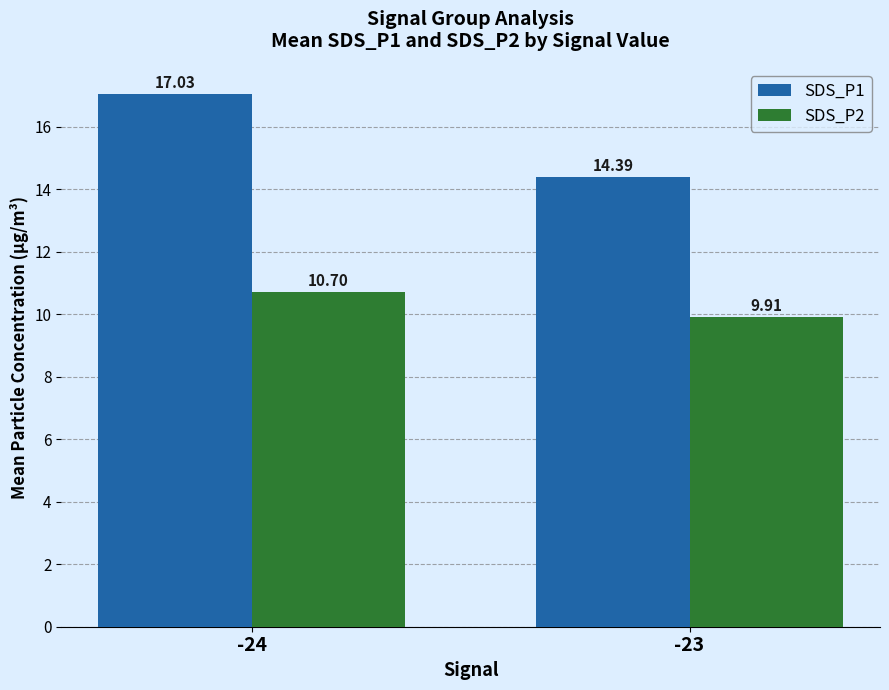

What is the difference between the maximum and minimum values in the SDS_P1 series?

2.6